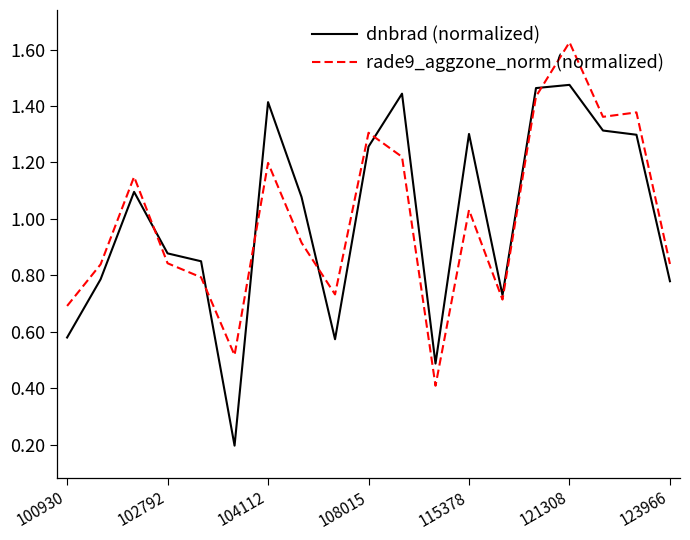

What is the lowest value of the rade9_aggzone_norm (normalized) series?

0.4